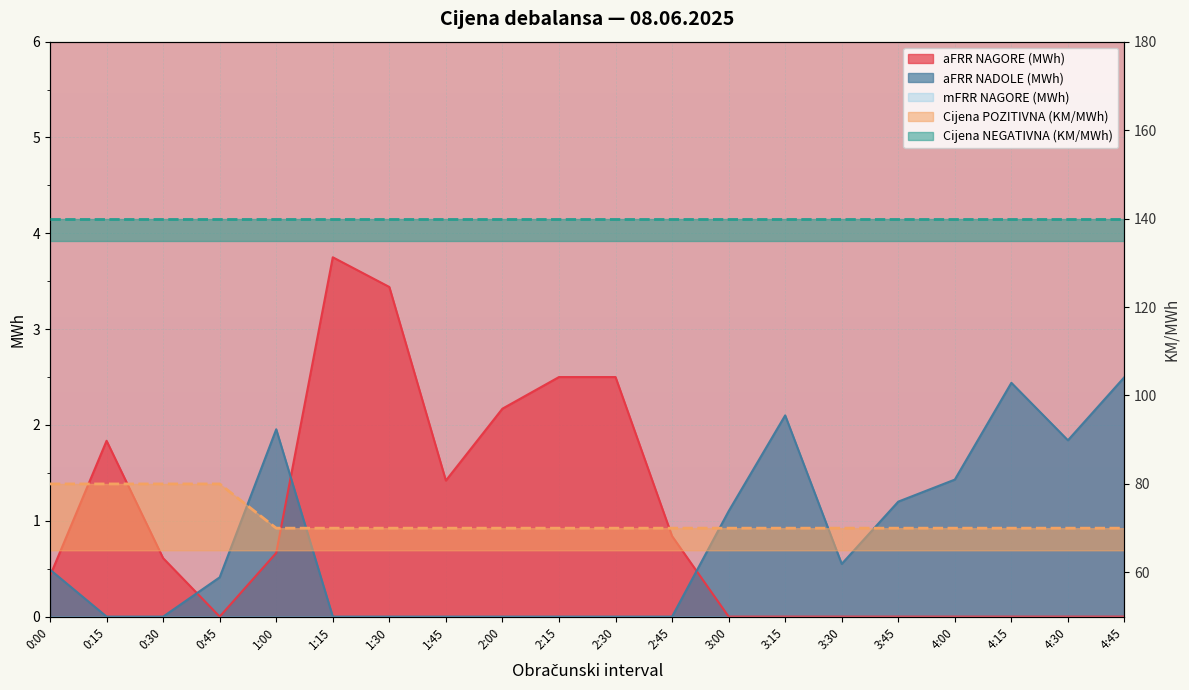

What is the label of the 2nd point from the right?

4:30